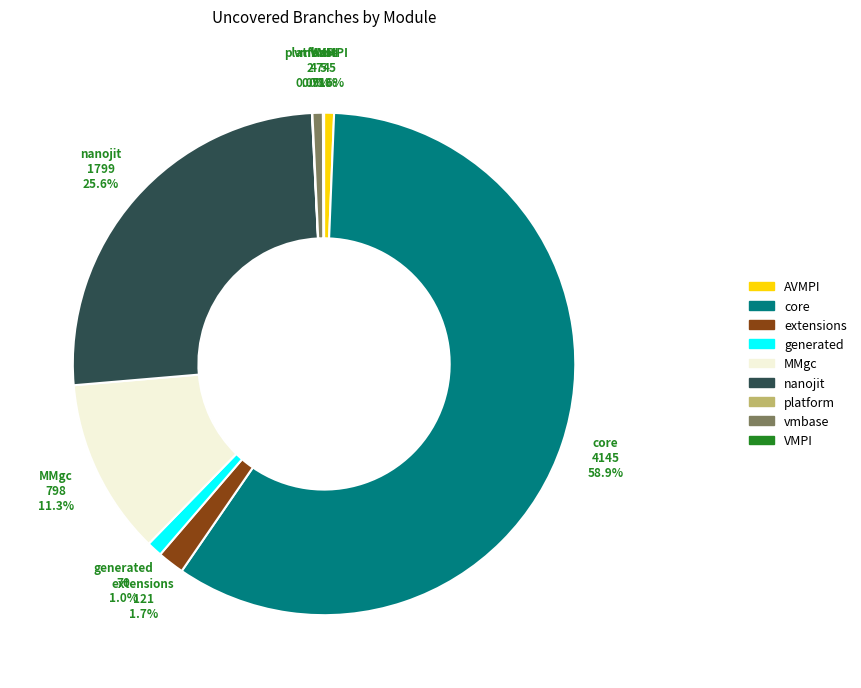

Which slice represents more than half of the pie?

core